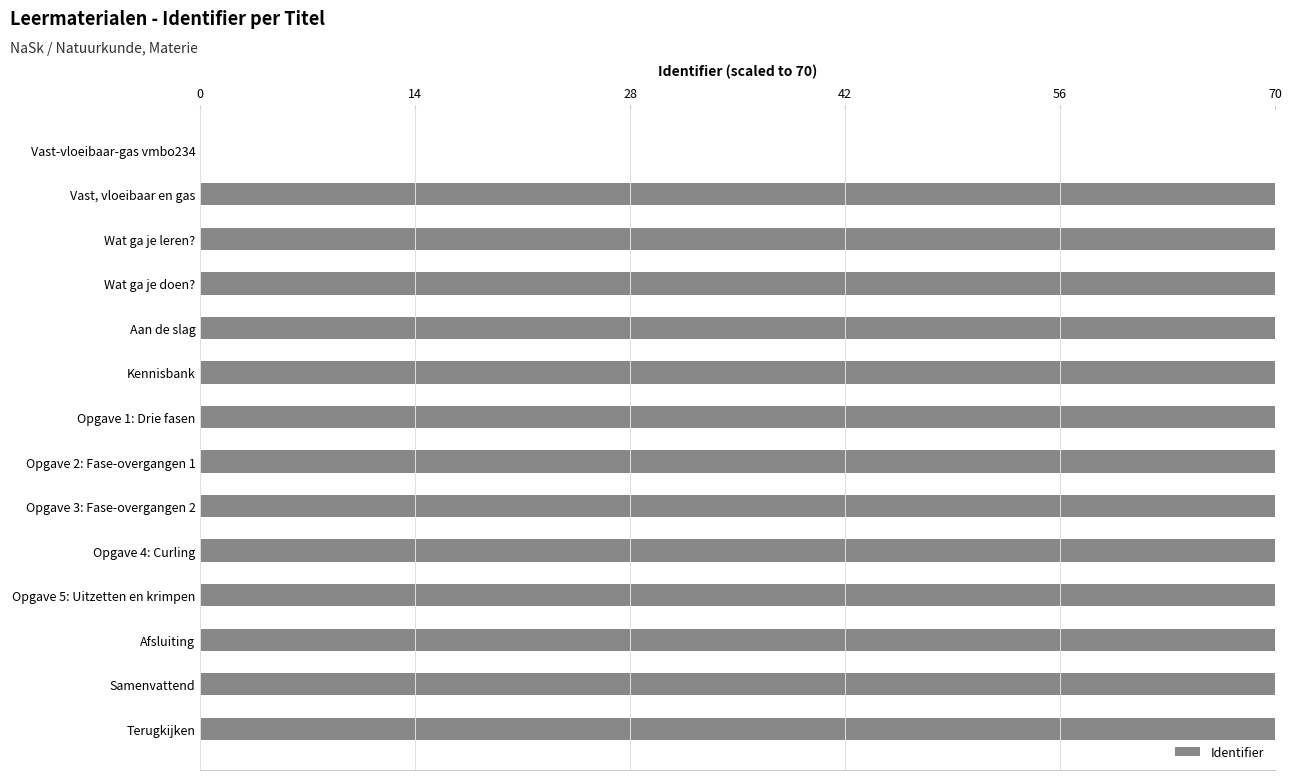

Count the number of data series in this chart.

1